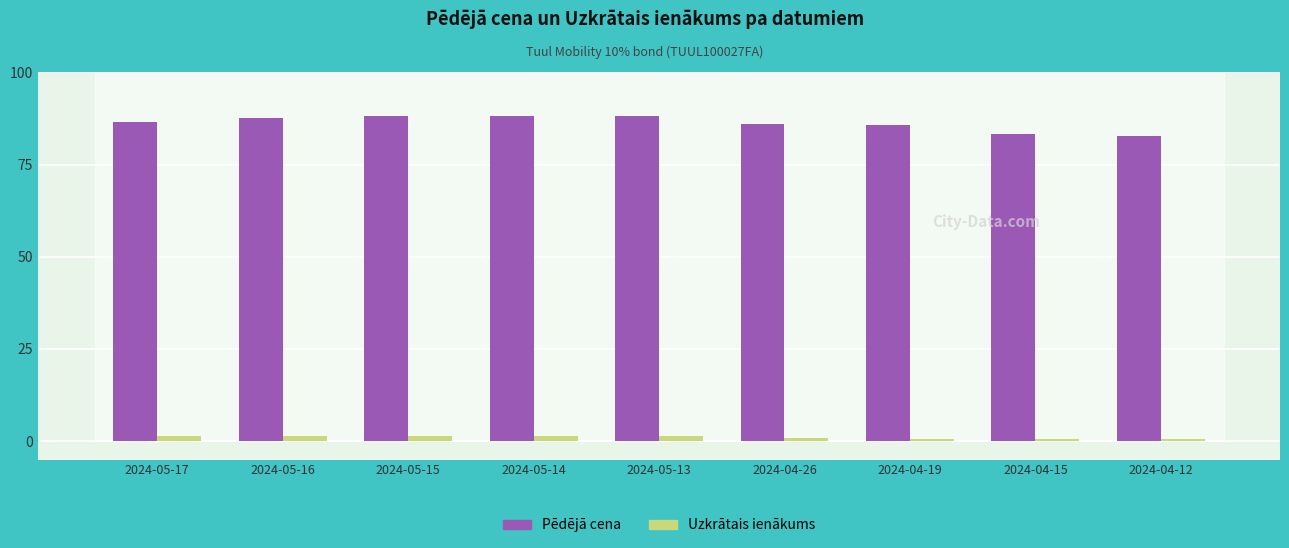

What is the lowest value of the Pēdējā cena series?

82.7